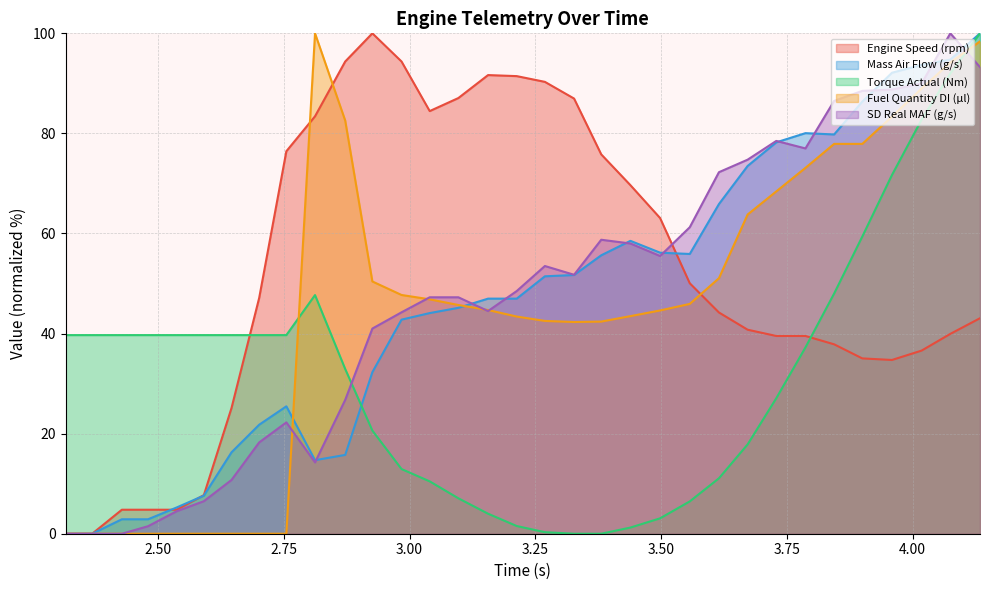

The Torque Actual (Nm) series shows 32.9 at 2.872. True or false?

True